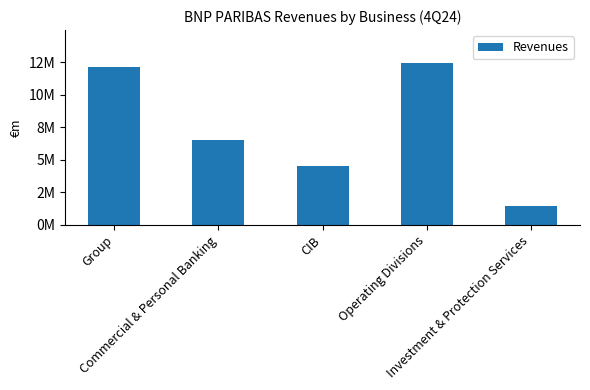

Where does the data first go above 6545193?

Group